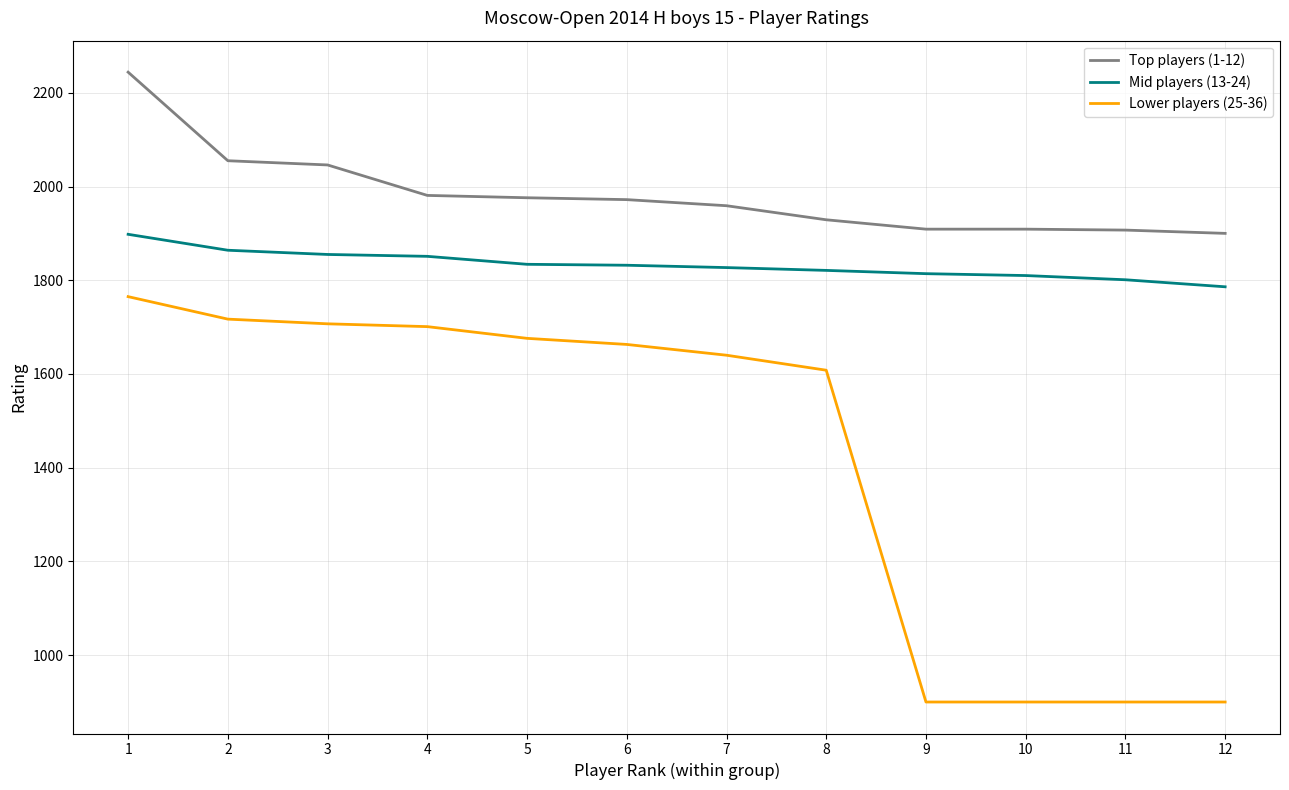

Does the chart display data point markers on the line(s)?

No